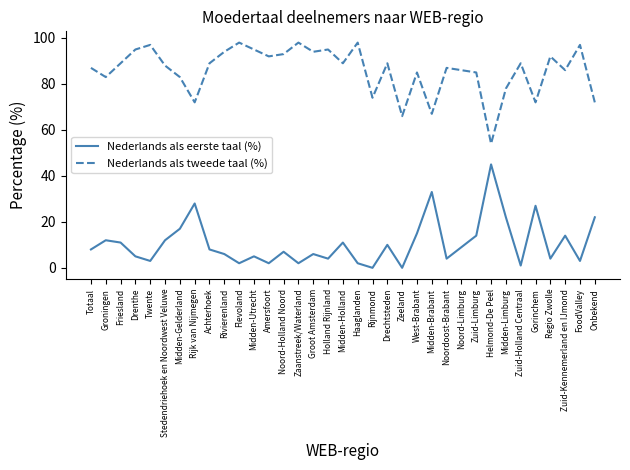

What position from the right is Twente?

31